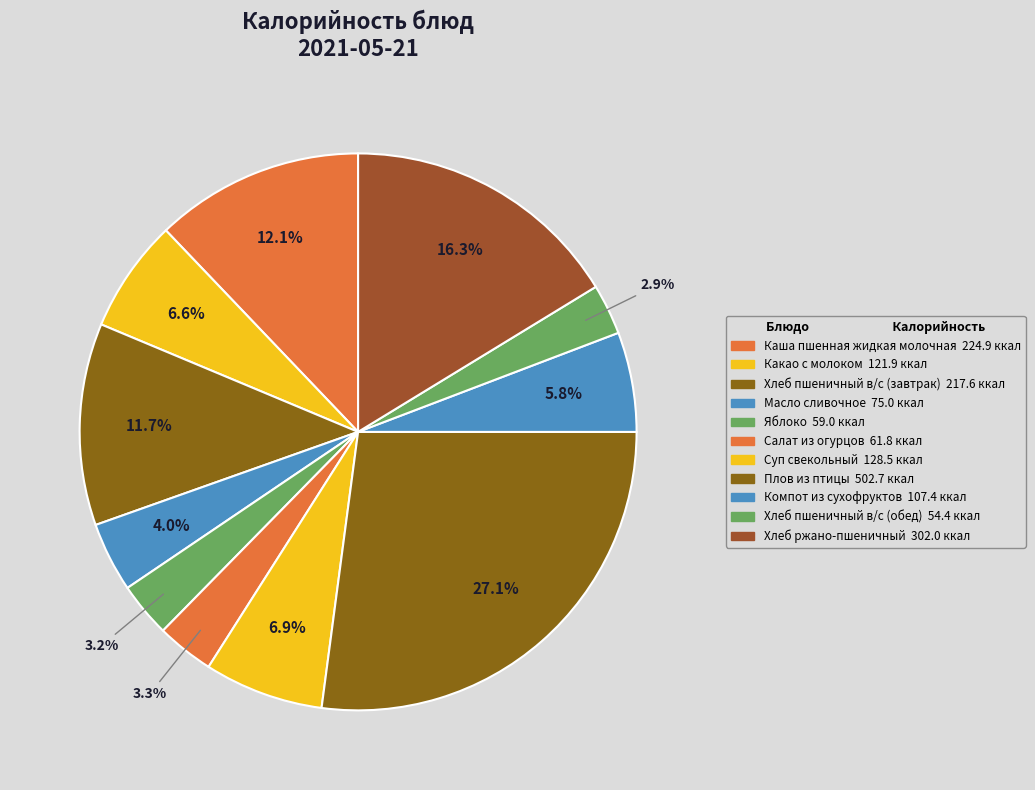

Is it true that Какао с молоком is 1% of the pie?

False